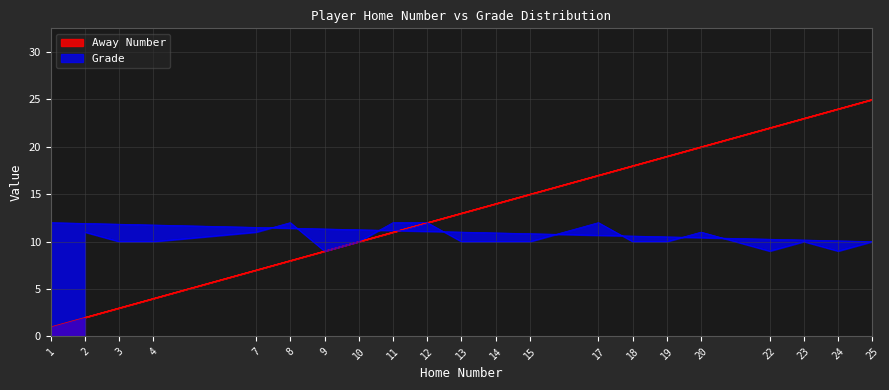

What are all the series names shown in the legend?

Away Number, Grade